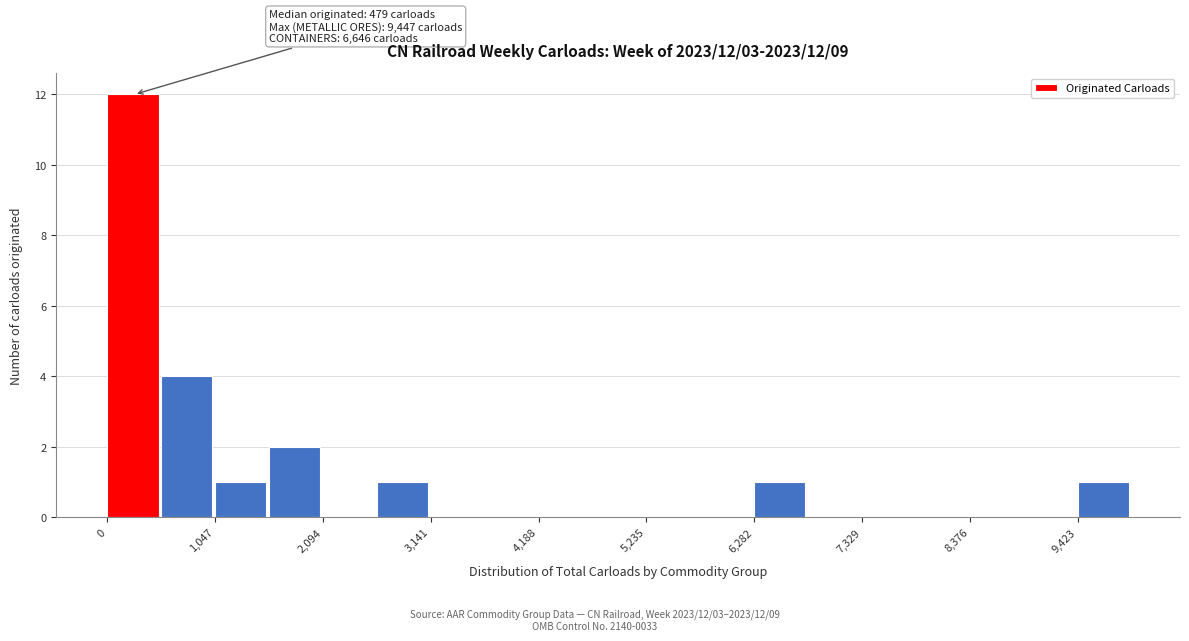

Read against the x-axis, roughly where is the centre of the tallest bar?

200